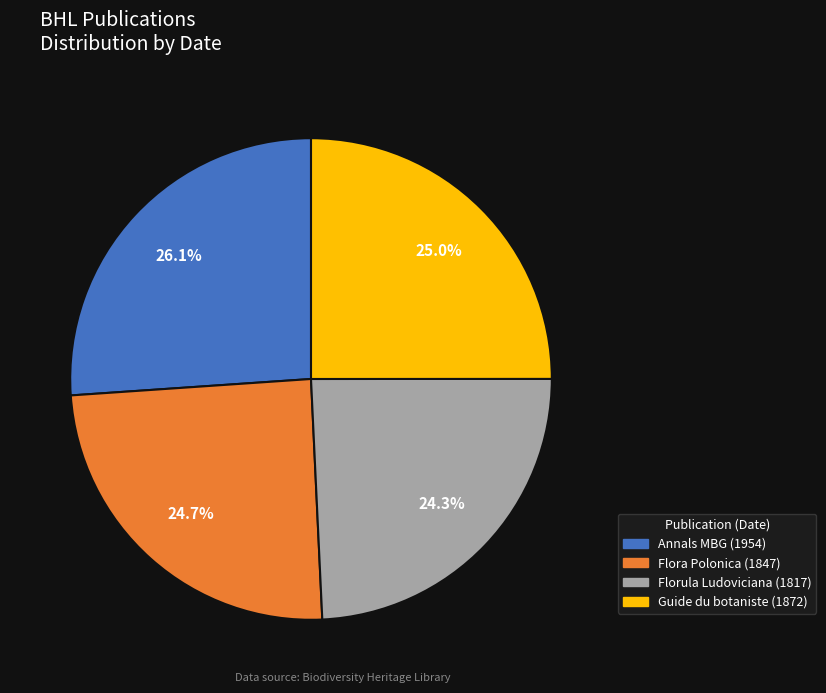

Is there a majority slice in this chart?

No